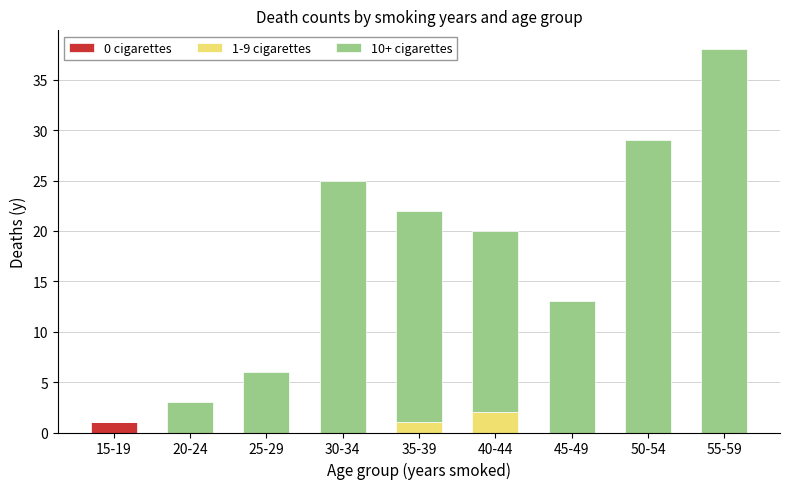

The 0 cigarettes series shows 0 at 55-59. True or false?

True